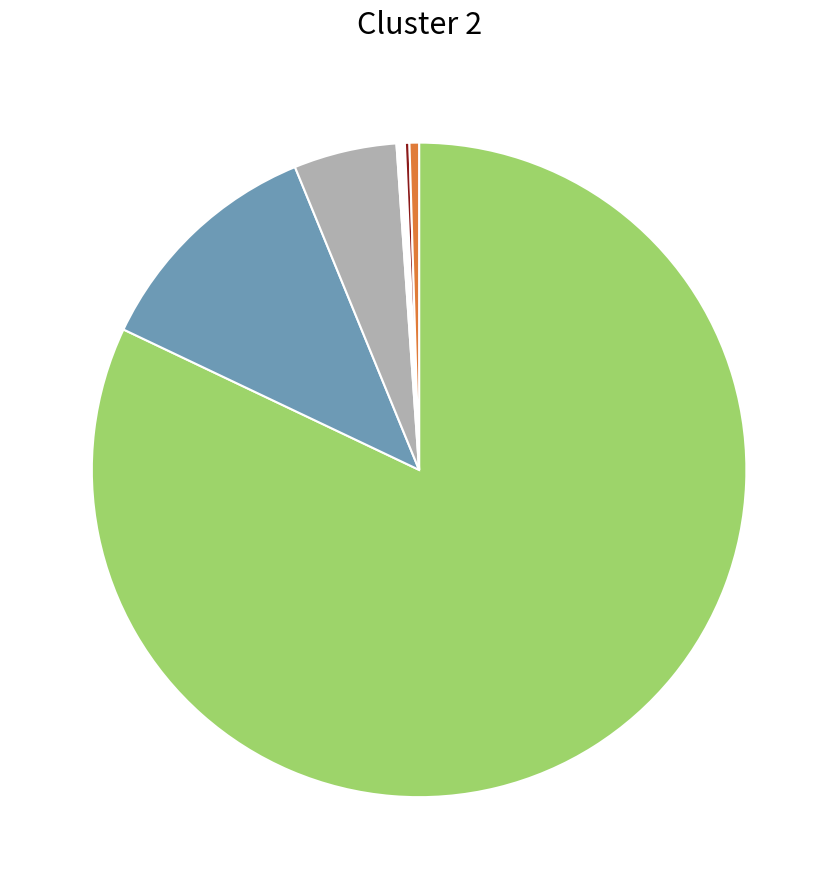

Is there a majority slice in this chart?

Yes